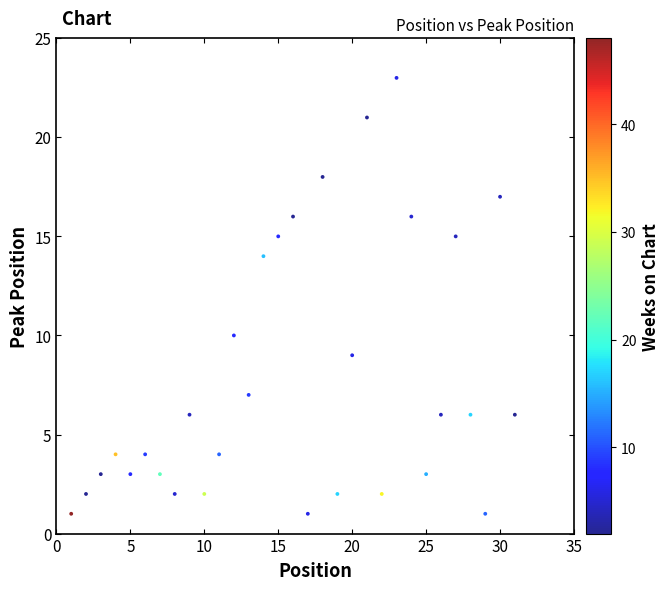

What is the range of X values (max minus min)?

30